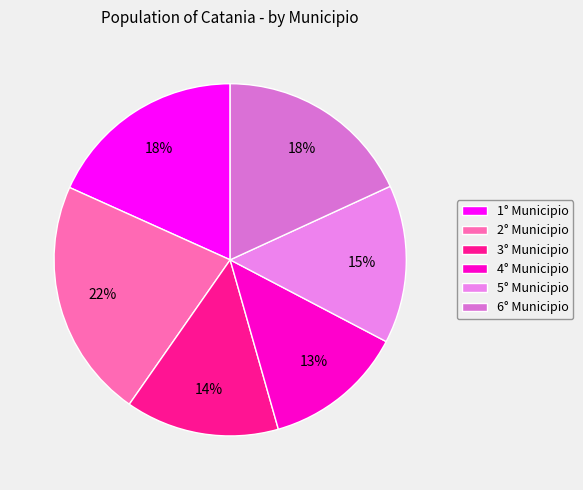

What is the ratio of the value at 3° Municipio to the value at 1° Municipio?

0.8